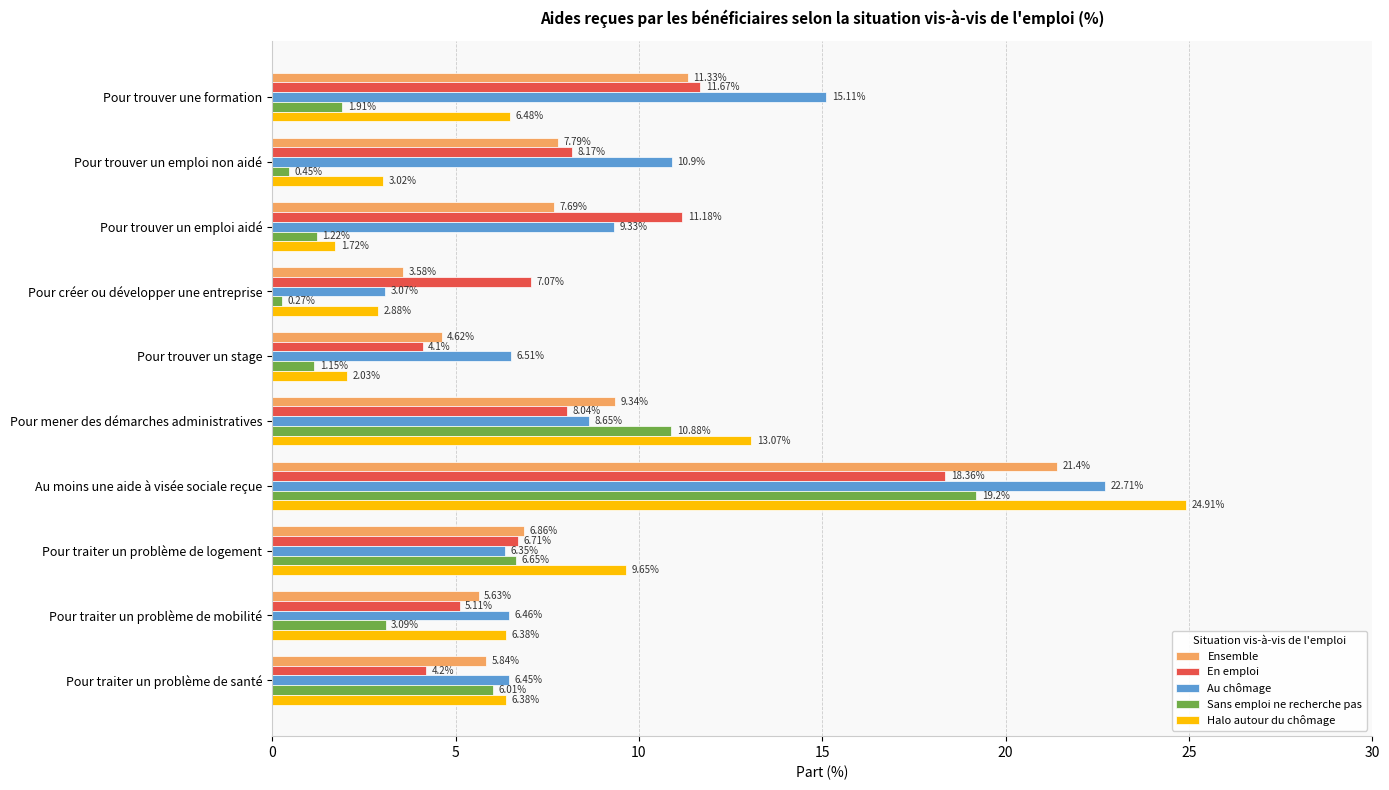

What is the difference between the maximum and minimum values in the Halo autour du chômage series?

23.2